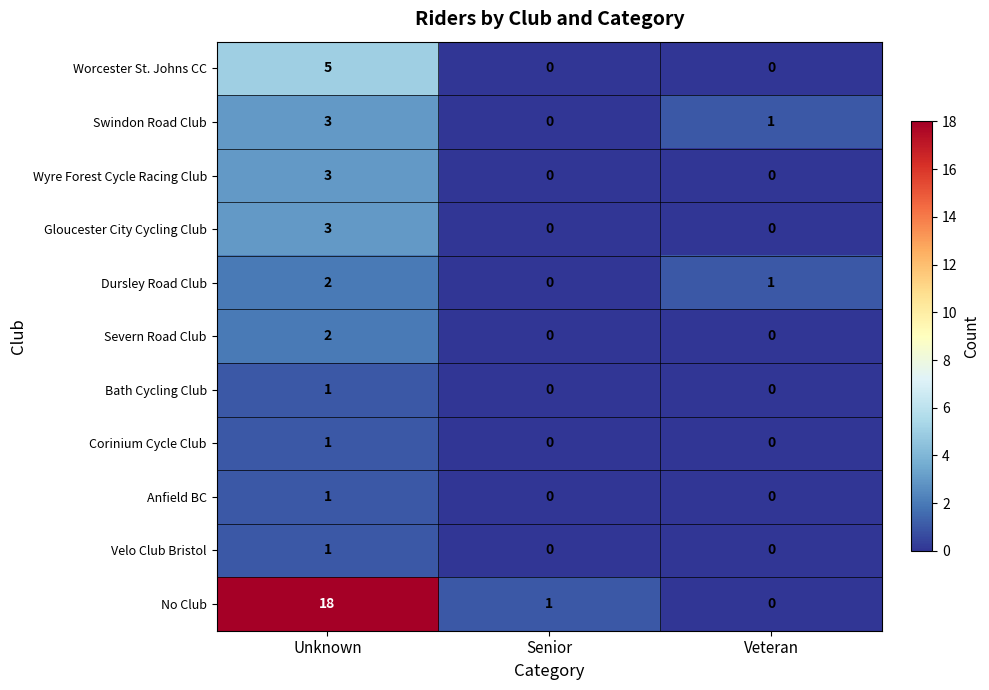

The value of Velo Club Bristol at Senior is 0. True or false?

True